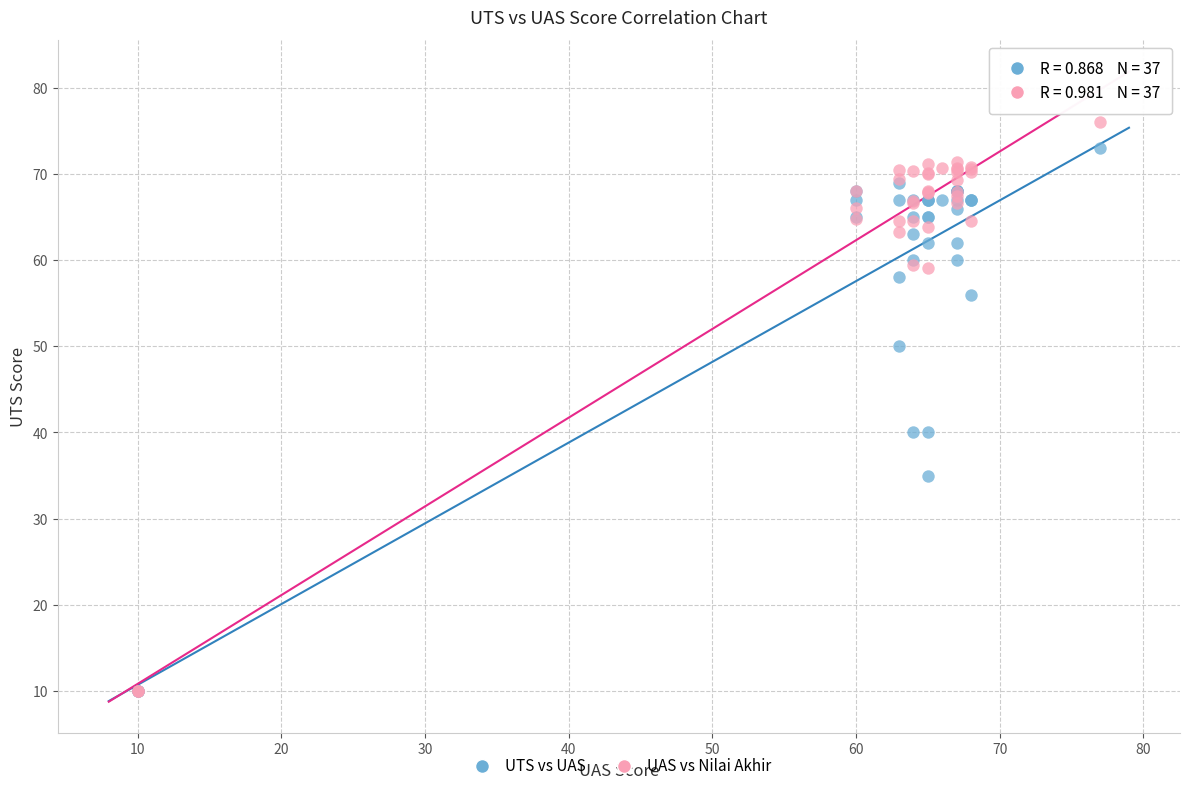

What are all the series names shown in the legend?

UTS vs UAS, UAS vs Nilai Akhir